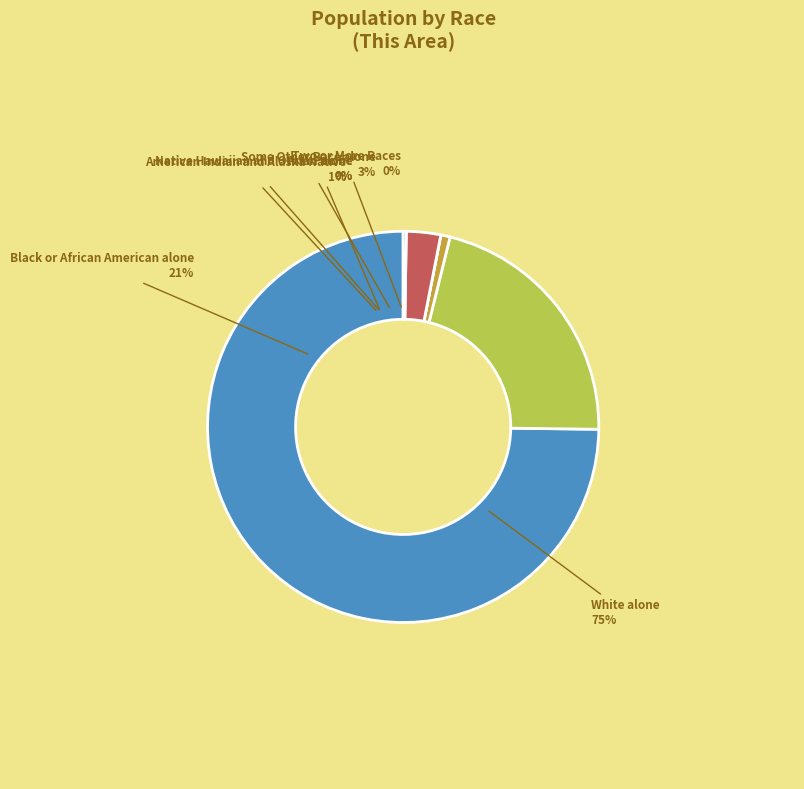

Count the number of slices in the pie.

7